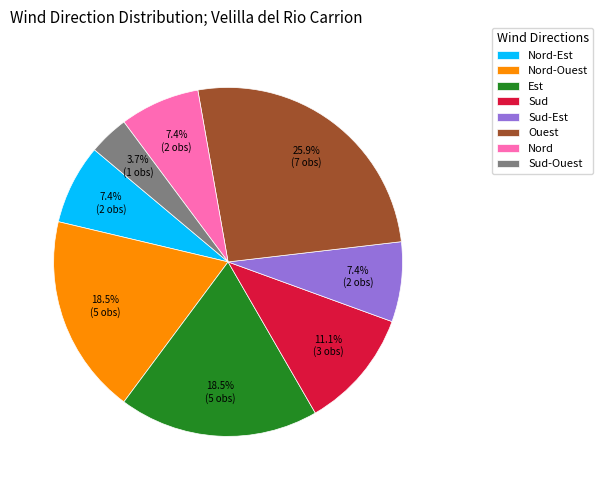

Count the number of slices in the pie.

8